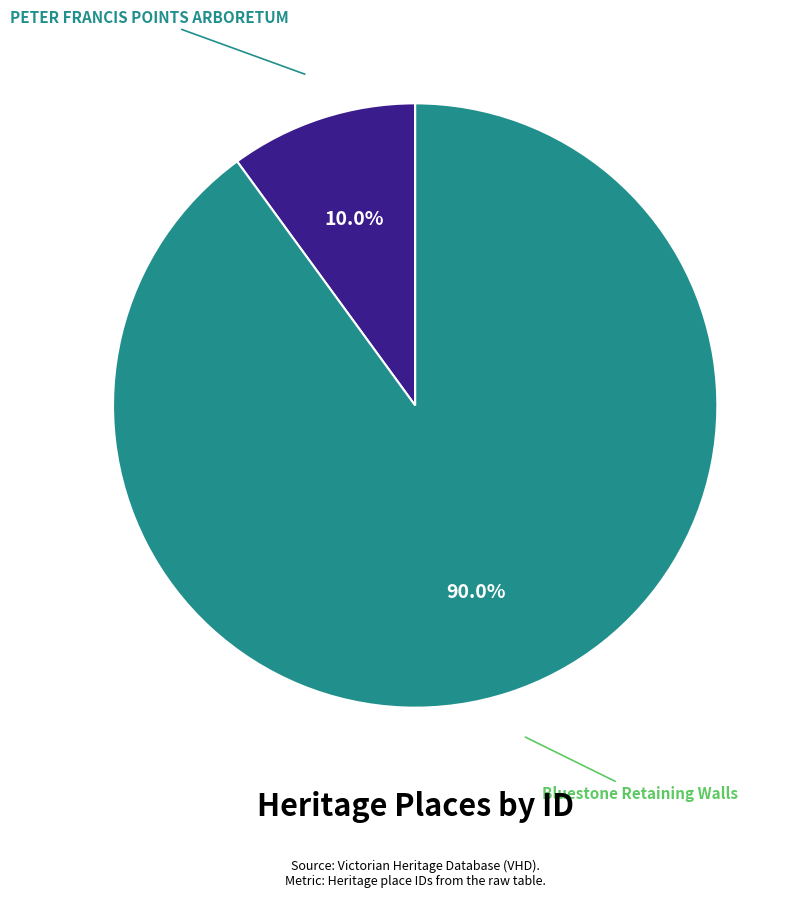

Is there a majority slice in this chart?

Yes